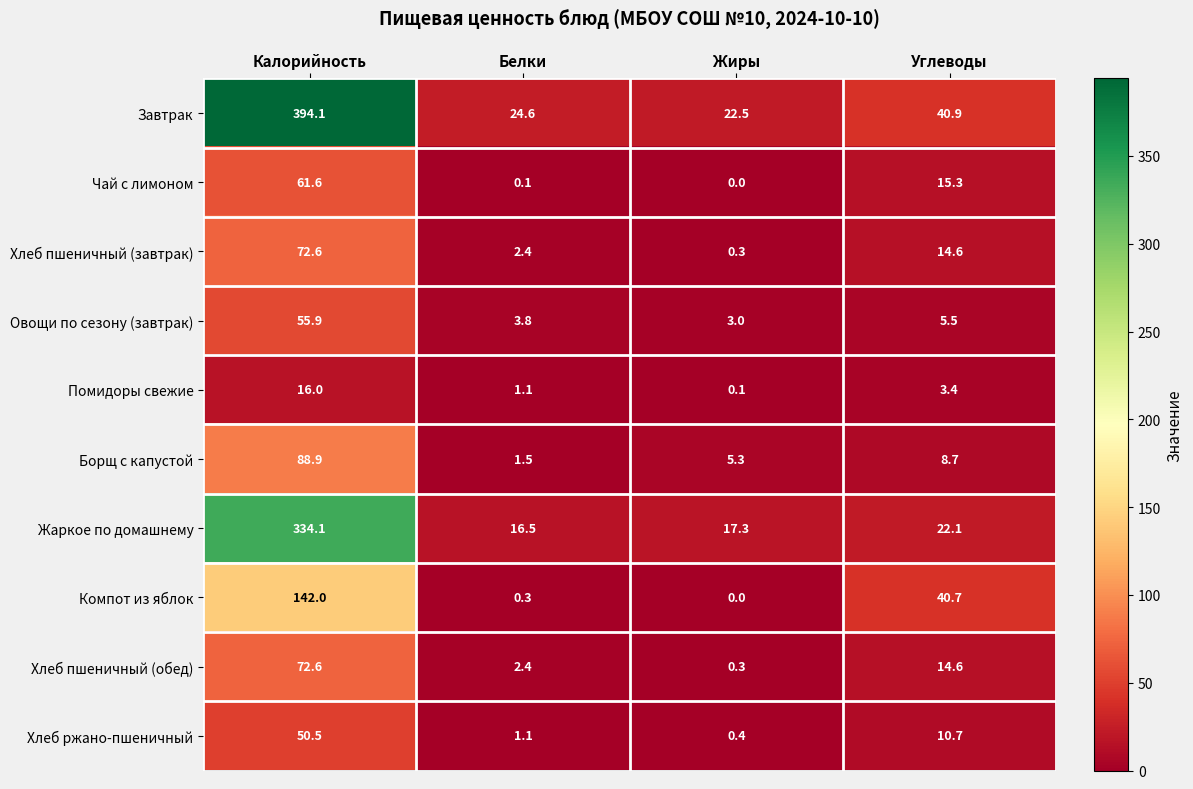

What is the sum of the Хлеб пшеничный (завтрак) values at Белки and Калорийность?

75.0